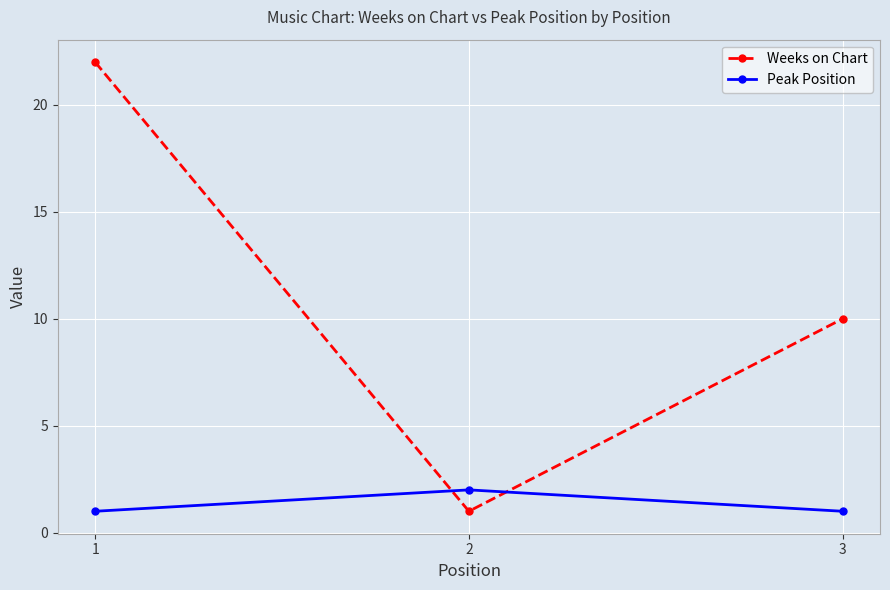

How many Weeks on Chart values are between 1 and 22?

3